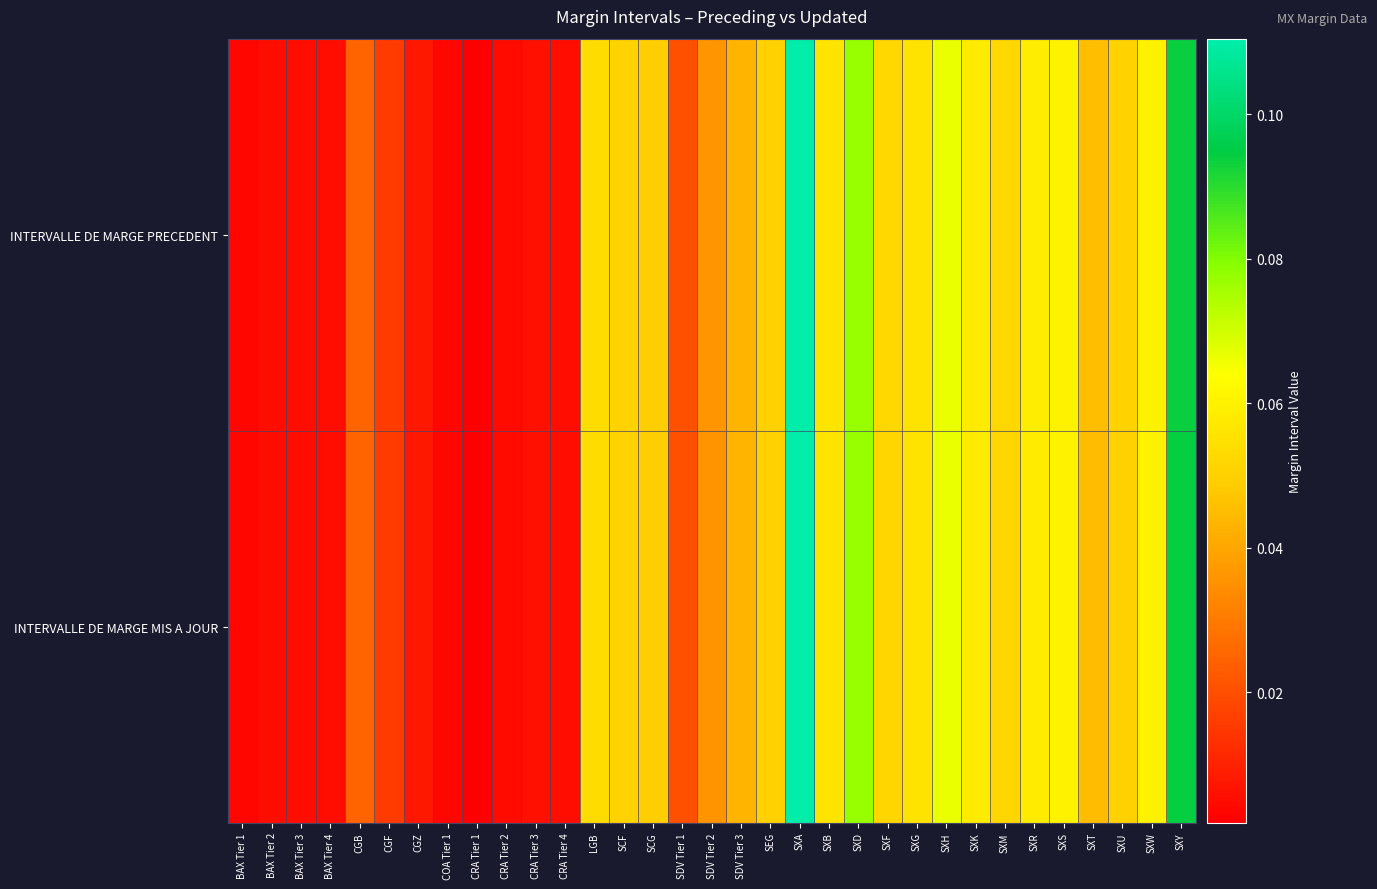

List the series in order of their peak value, highest first.

INTERVALLE DE MARGE PRECEDENT, INTERVALLE DE MARGE MIS A JOUR